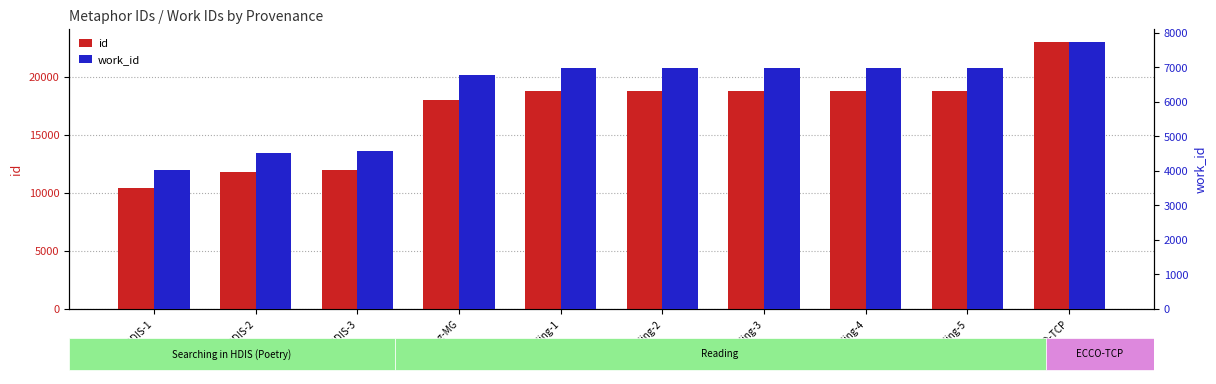

Rank the series at Reading-2 from lowest to highest value.

work_id, id